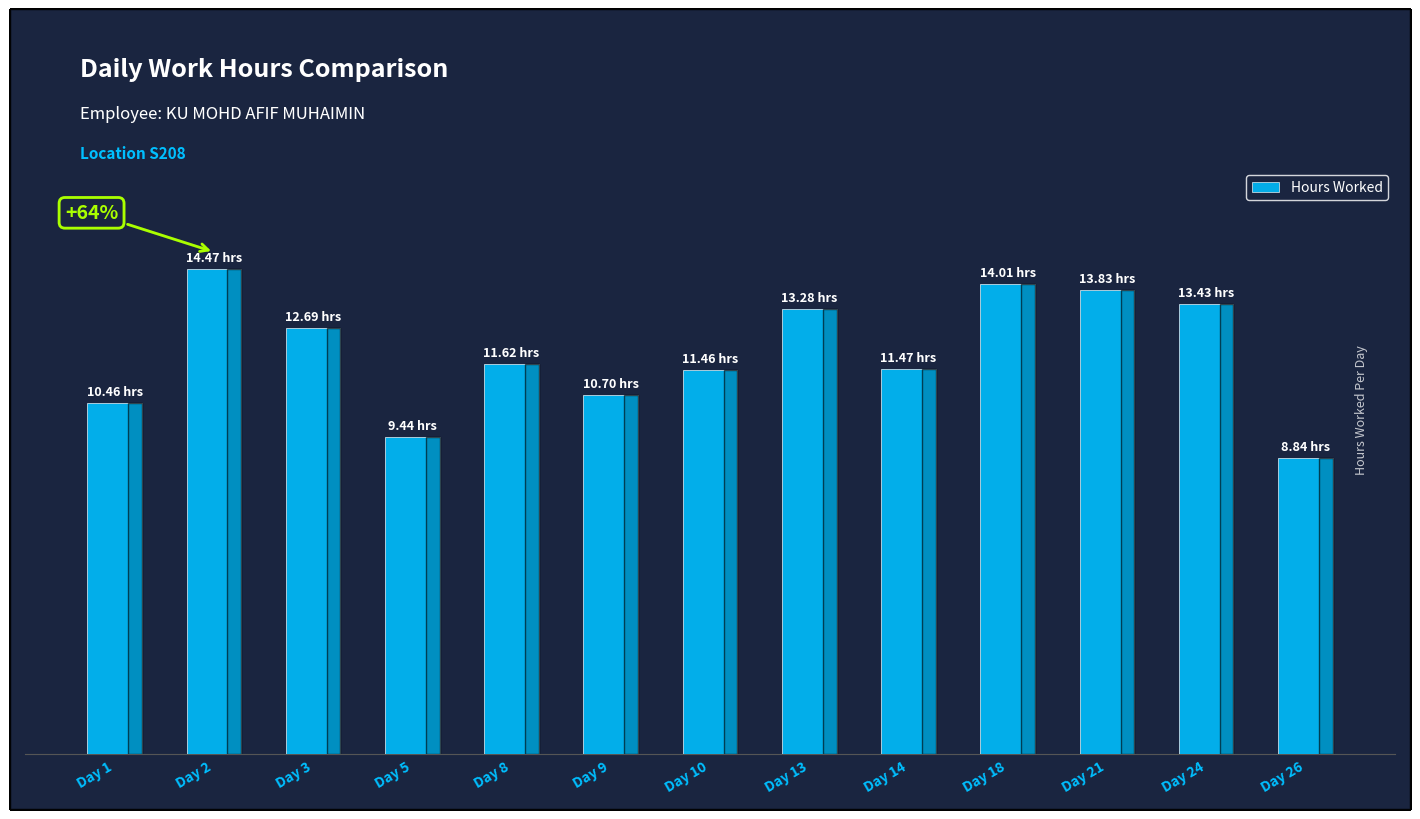

What is the difference between the maximum and second lowest values?

5.0